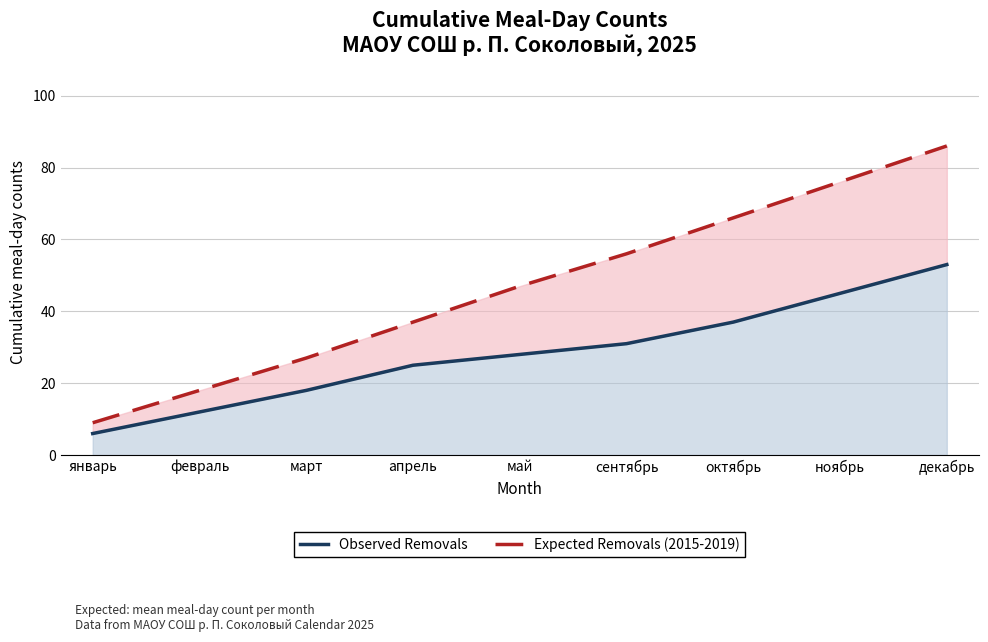

At which label does Observed Removals first exceed 28?

сентябрь